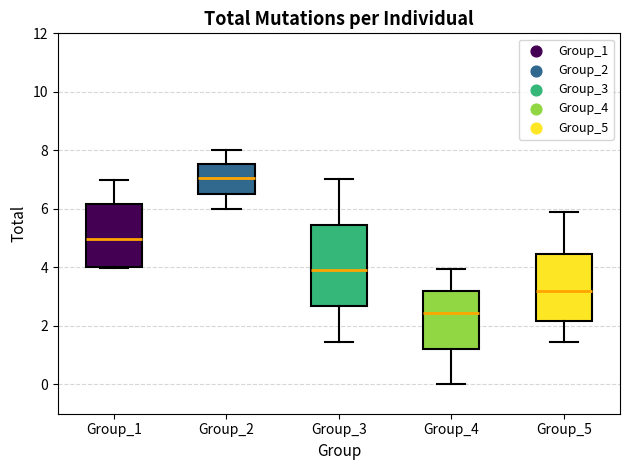

Which box's median line is the highest?

Group_2